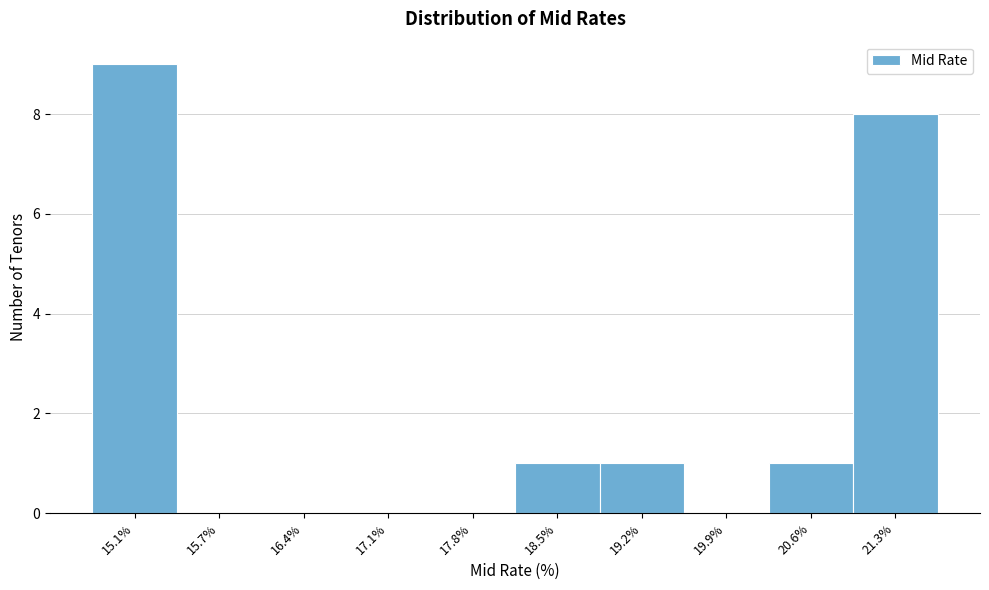

Reading left to right, list all the values displayed in this chart.

15.1%=9	15.7%=0	16.4%=0	17.1%=0	17.8%=0	18.5%=1	19.2%=1	19.9%=0	20.6%=1	21.3%=8